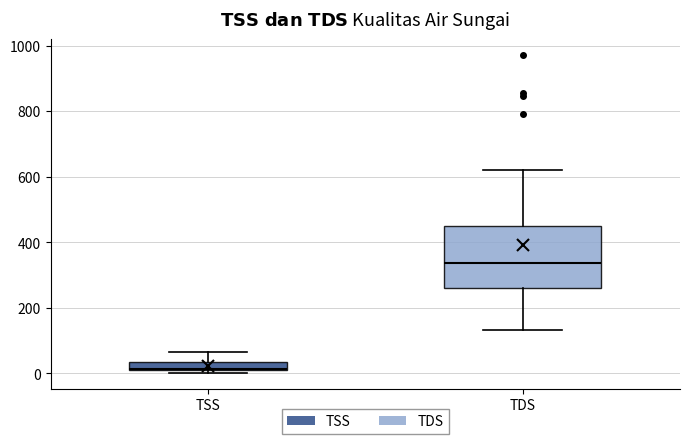

Which box has the lowest median line?

TSS